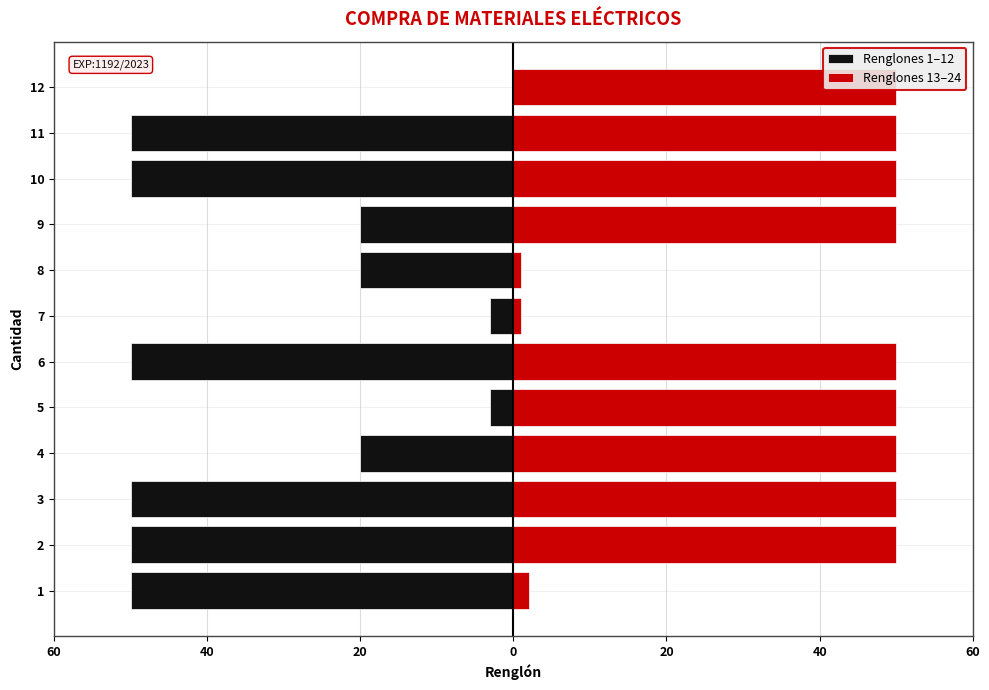

Count the number of categories in the chart.

12